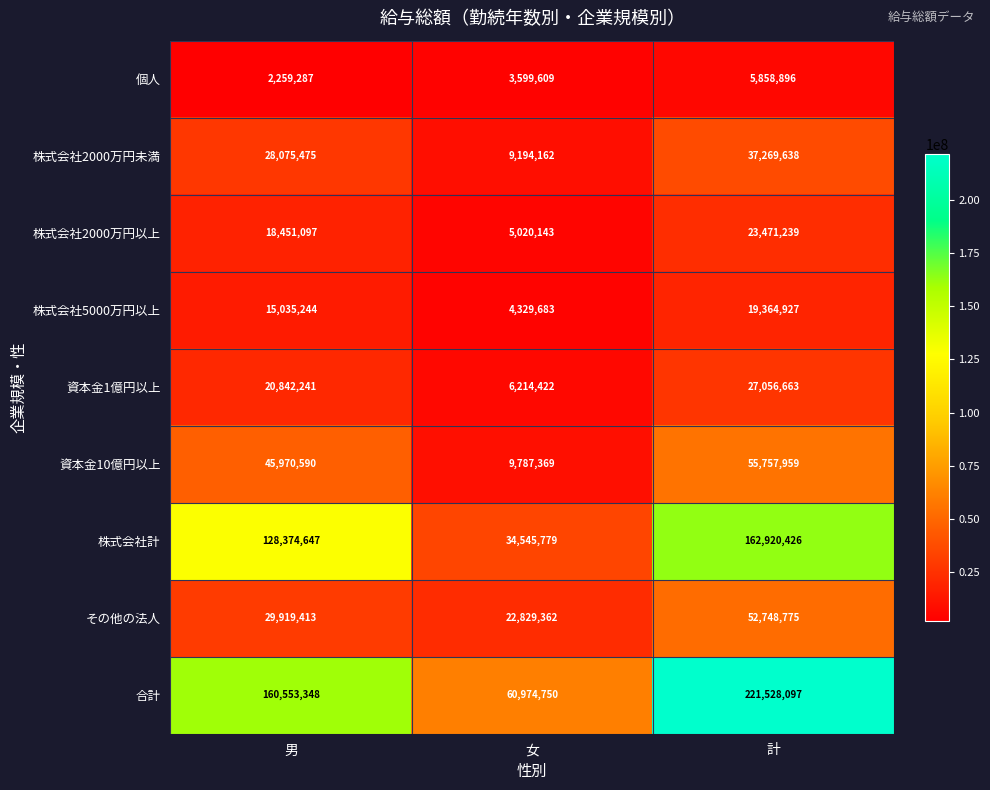

What is the average value of the 個人 series?

3905931